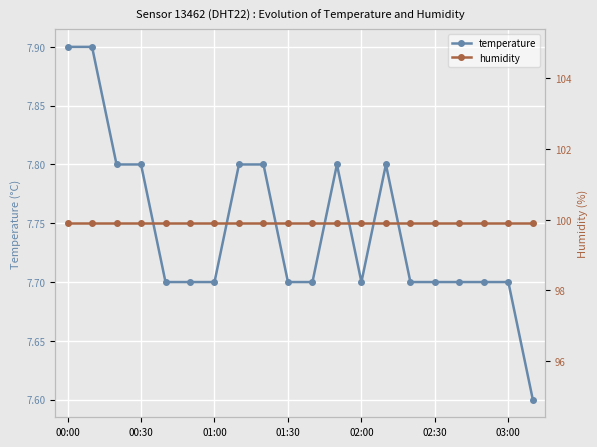

List the series in order of their peak value, highest first.

humidity, temperature